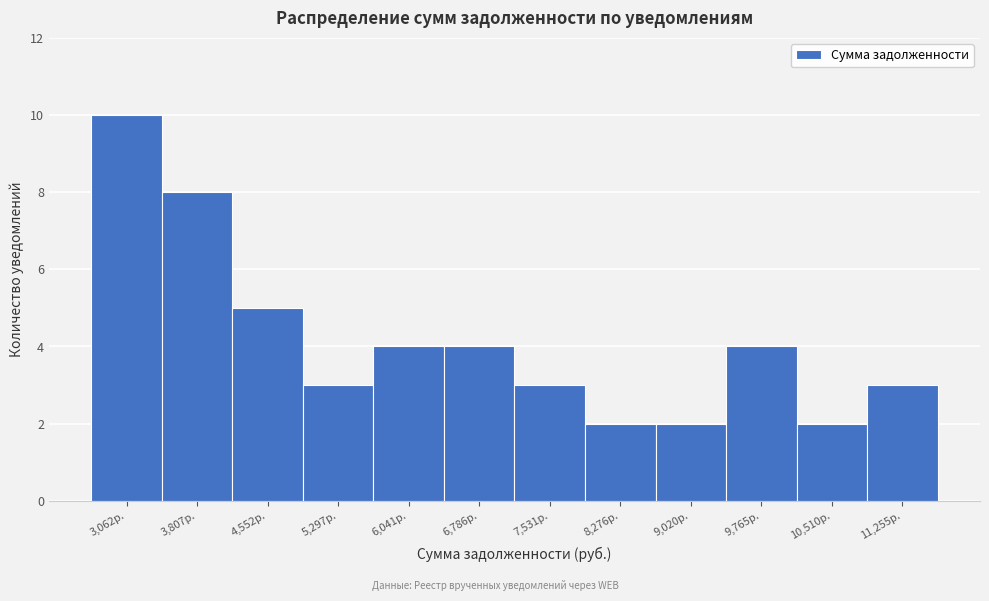

Reading left to right, transcribe all the data shown in this chart.

10	8	5	3	4	4	3	2	2	4	2	3